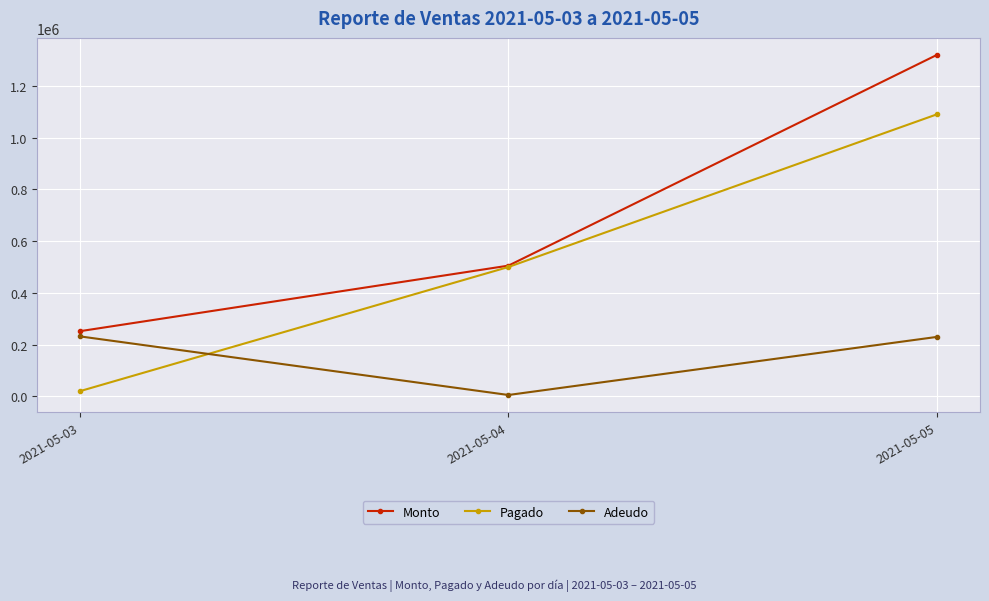

Count the number of categories in the chart.

3